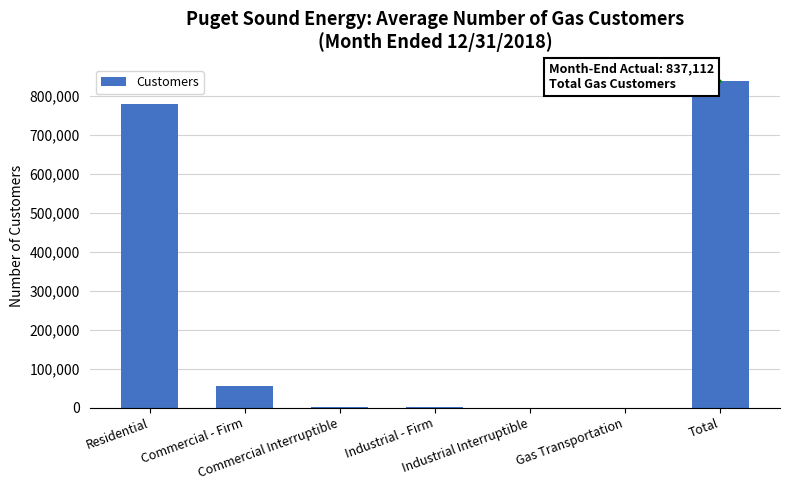

How many distinct data groups are displayed?

1